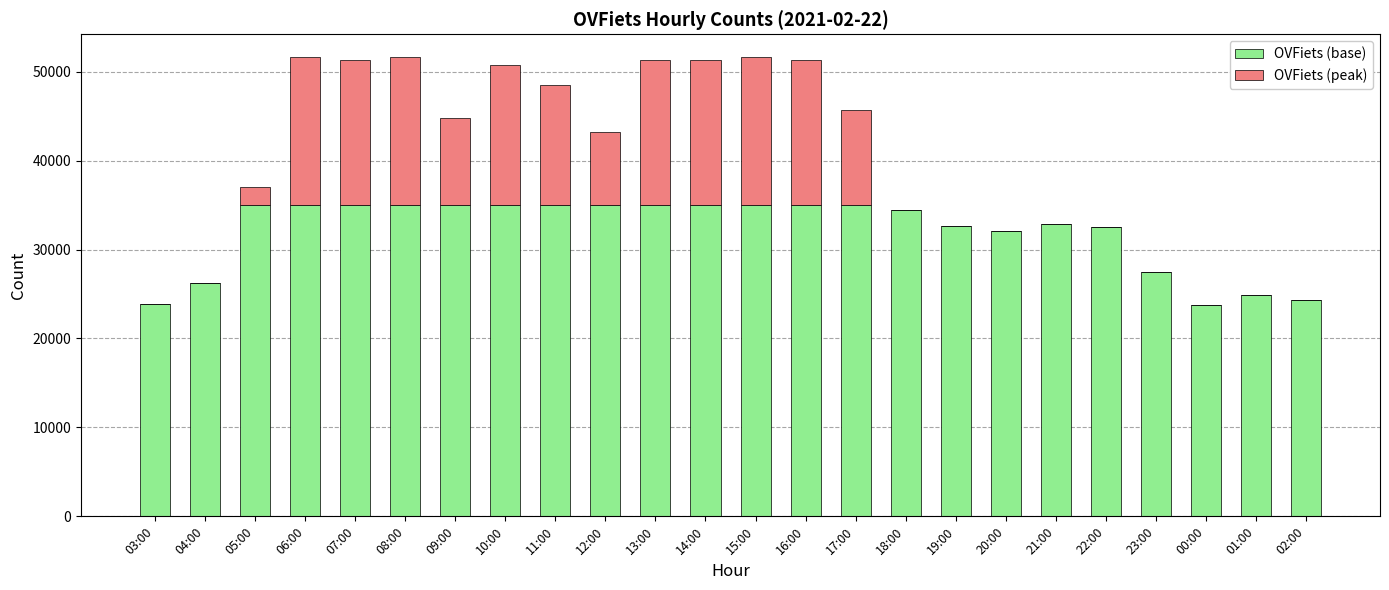

Are the bars horizontal?

No